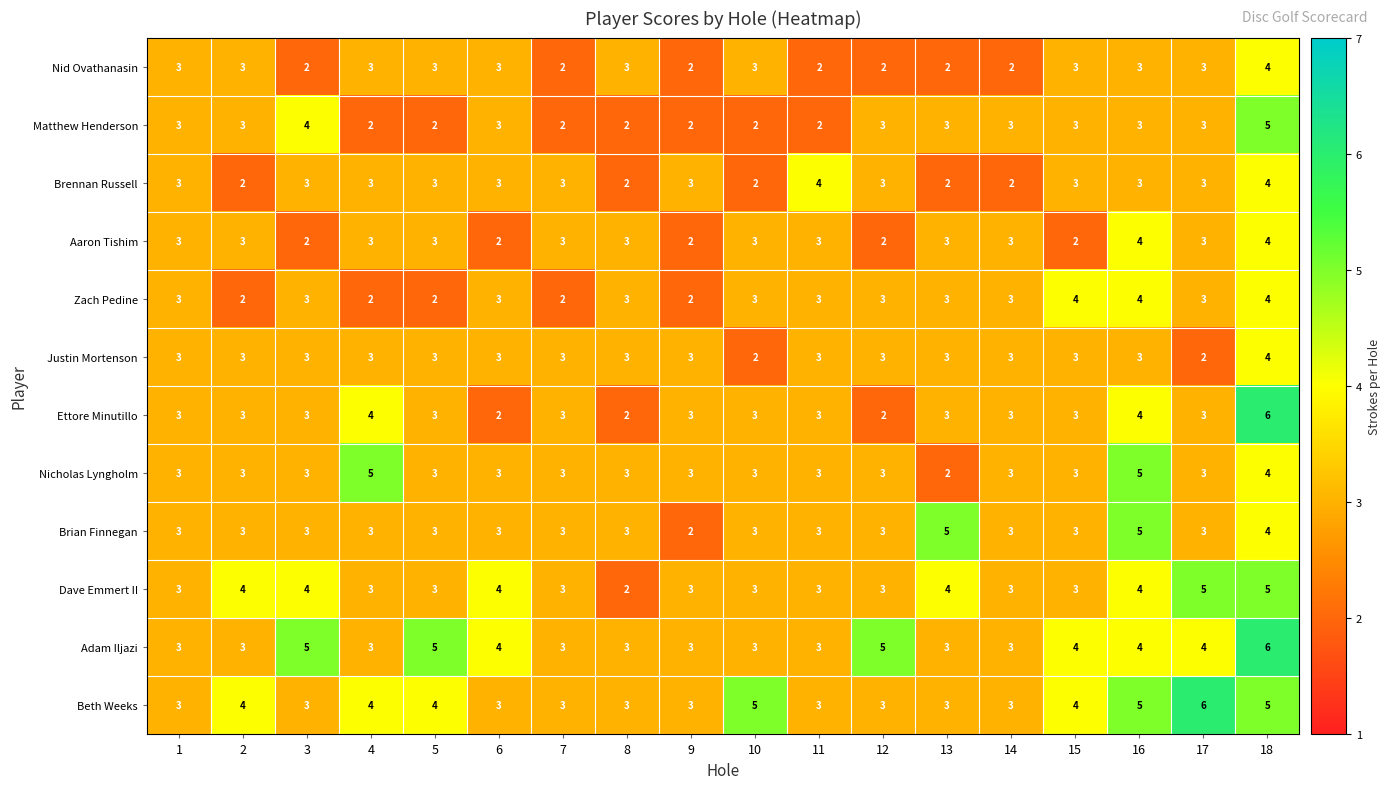

Count the Matthew Henderson values in the range 2 to 3.

16